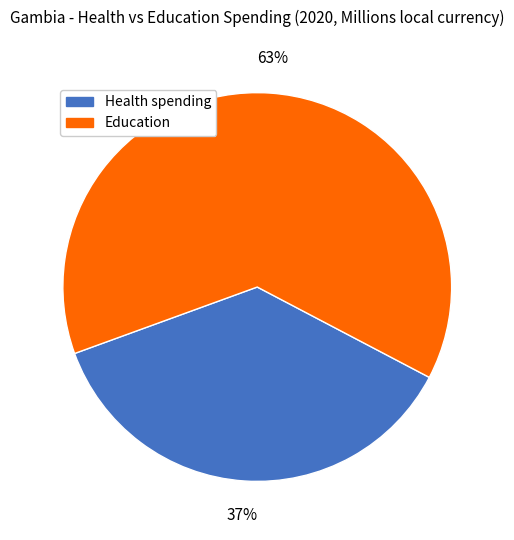

Rank the categories by value from highest to lowest.

Education, Health spending